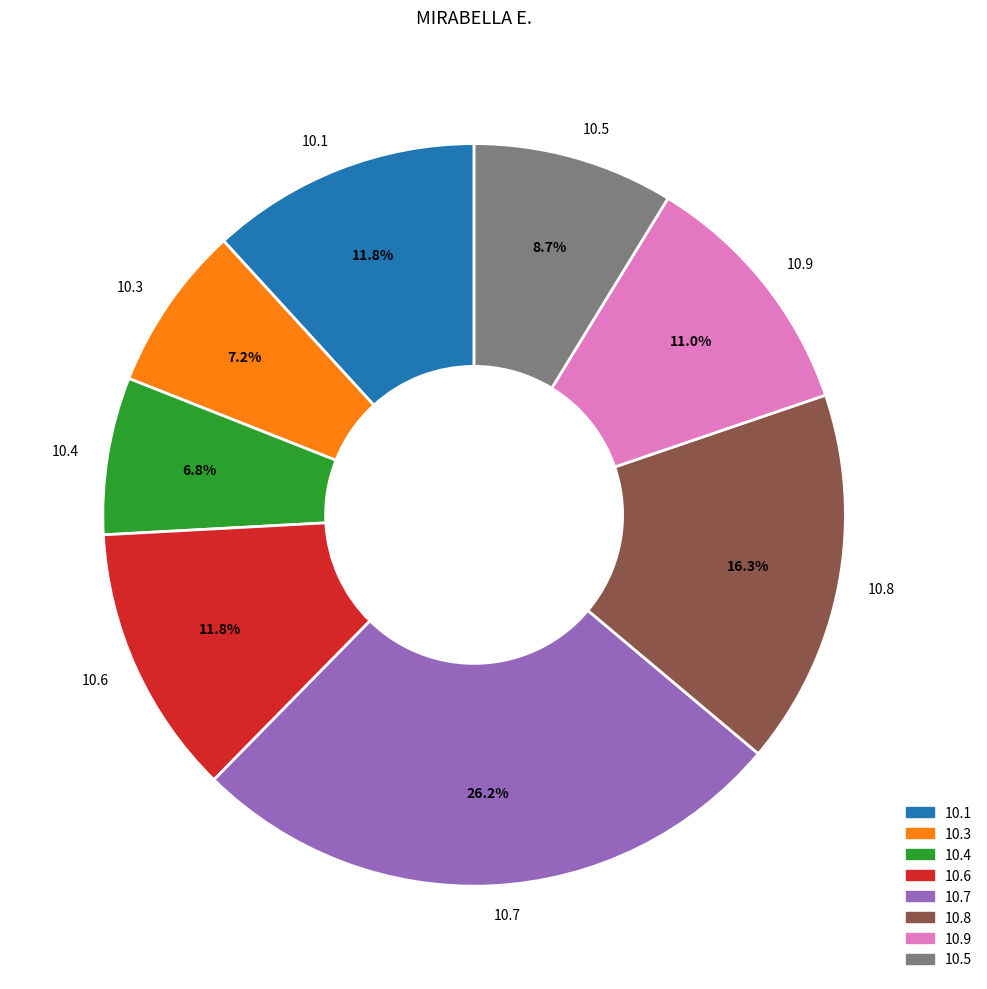

Does any single category account for the majority?

No